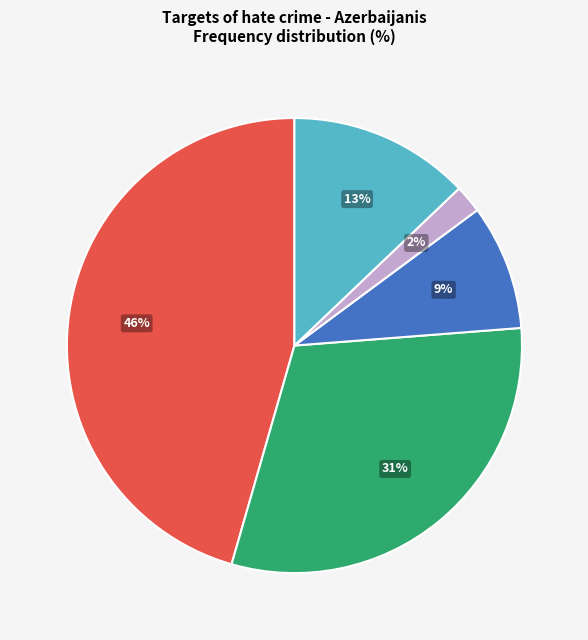

Is there a majority slice in this chart?

No